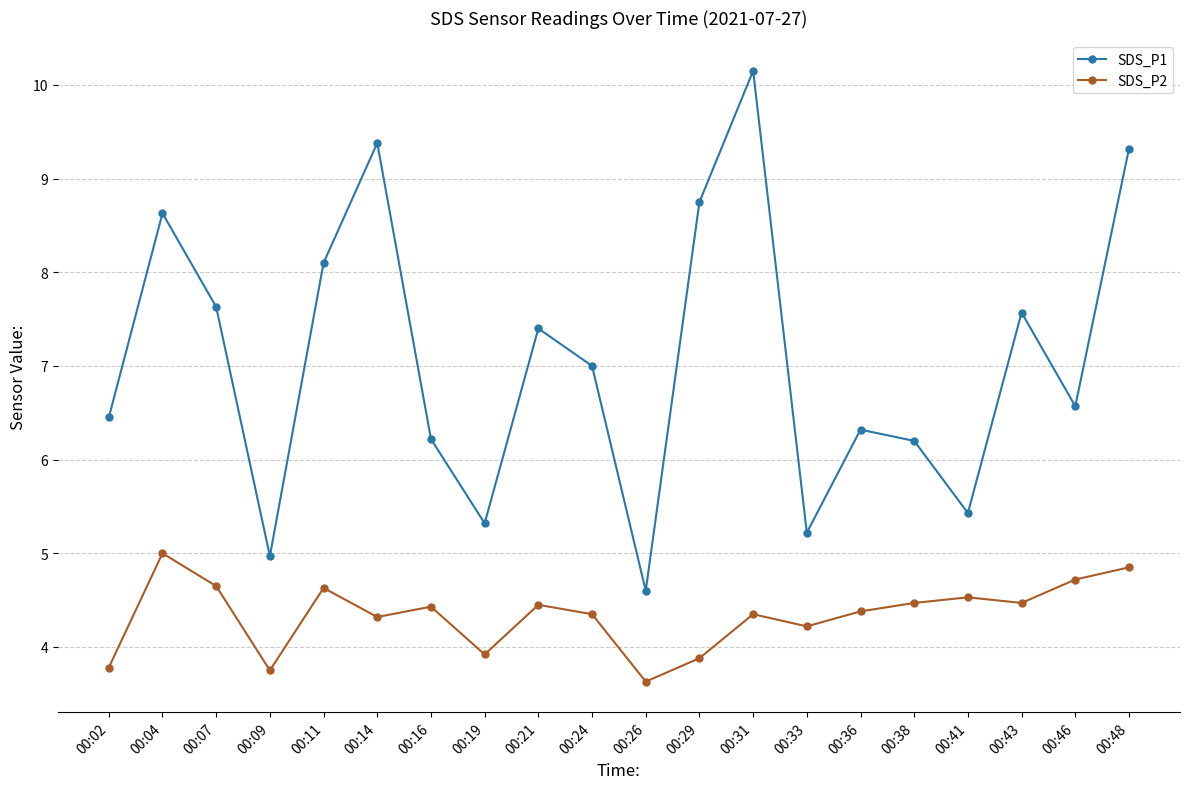

The value of SDS_P1 at 00:48 is 2.9. True or false?

False